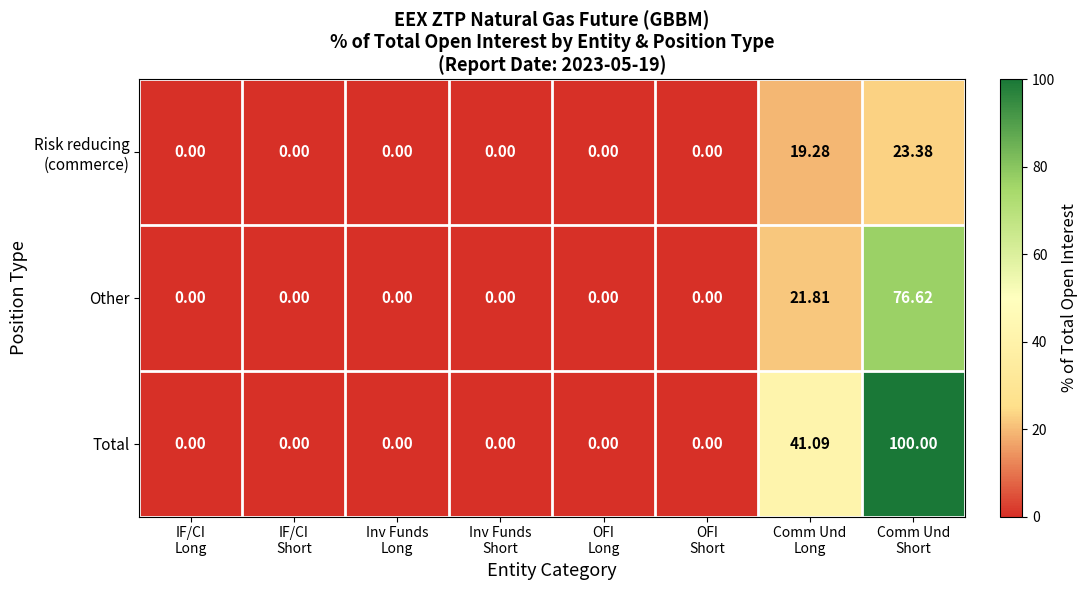

Which series has the widest spread of values?

Total